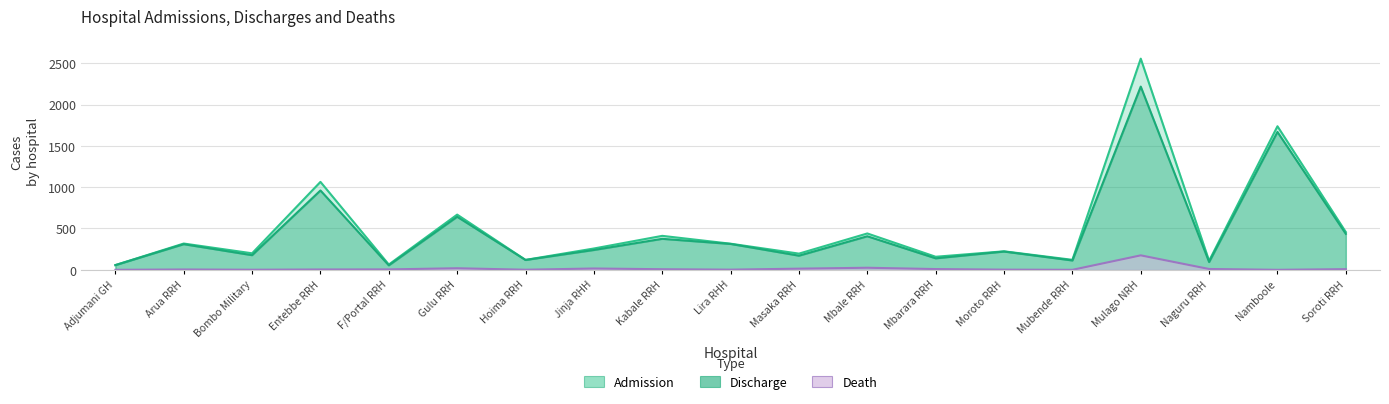

Is it true that Death equals 1 at Hoima RRH?

True